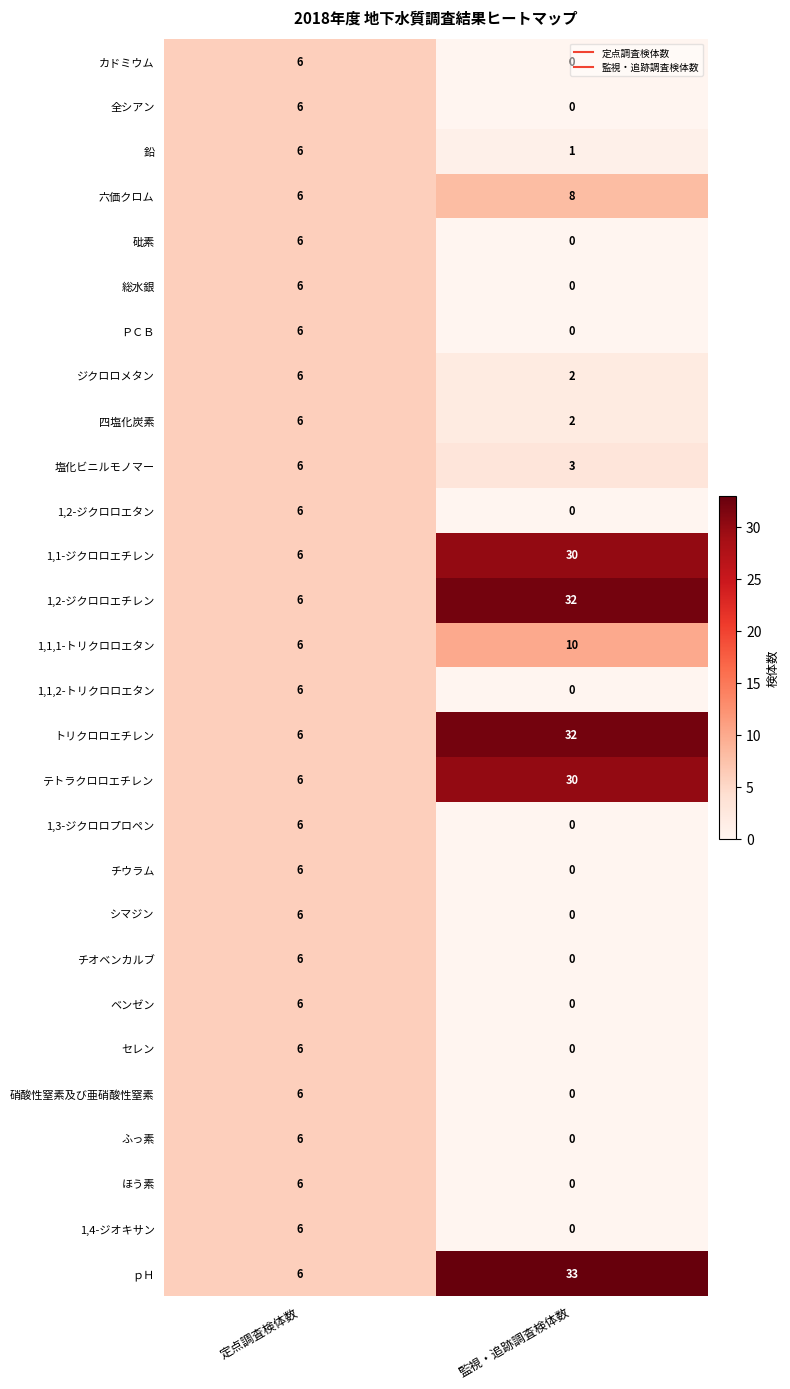

List the labels in order of ジクロロメタン value, largest first.

定点調査検体数, 監視・追跡調査検体数